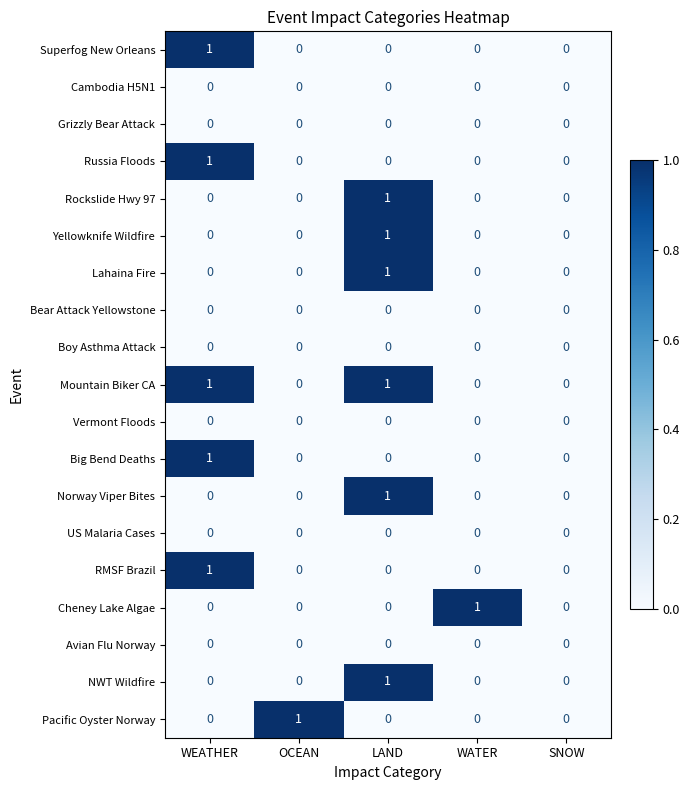

Which category has the highest value in the Lahaina Fire series?

LAND